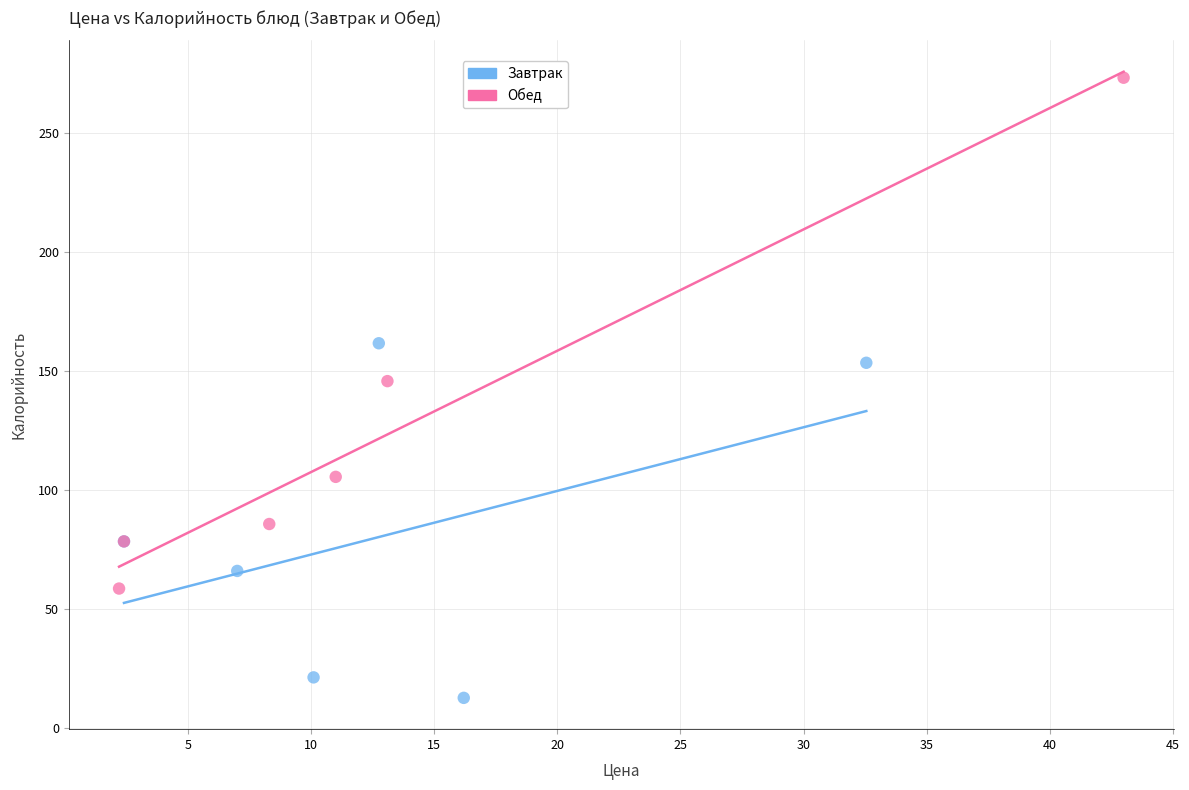

What are all the series names shown in the legend?

Завтрак, Обед